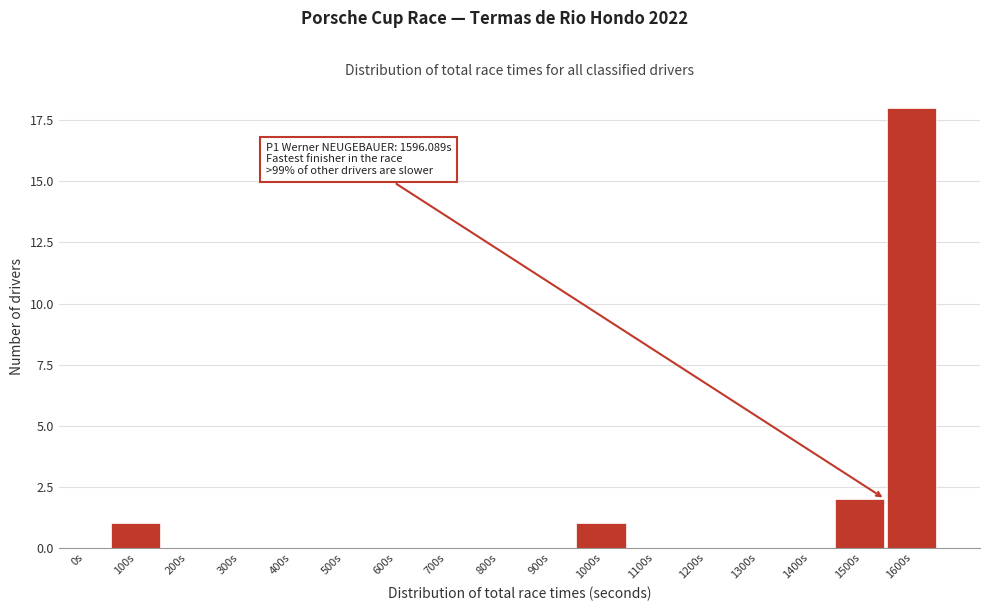

Reading left to right, what are all the values shown in this chart?

0s=0	100s=1	200s=0	300s=0	400s=0	500s=0	600s=0	700s=0	800s=0	900s=0	1000s=1	1100s=0	1200s=0	1300s=0	1400s=0	1500s=2	1600s=18